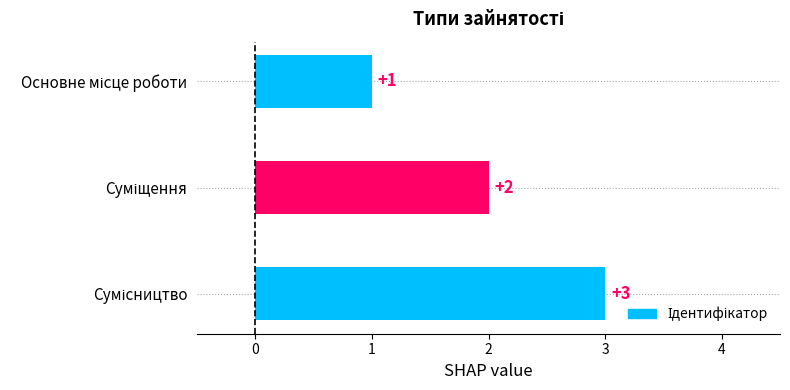

Count the values in the range 1 to 3.

3